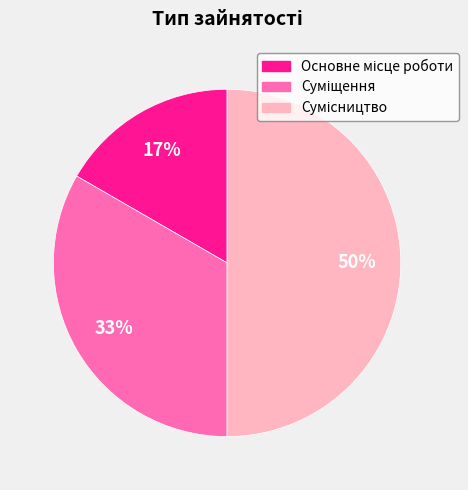

To the nearest percent, what is the difference between the largest and smallest slice percentages?

33%